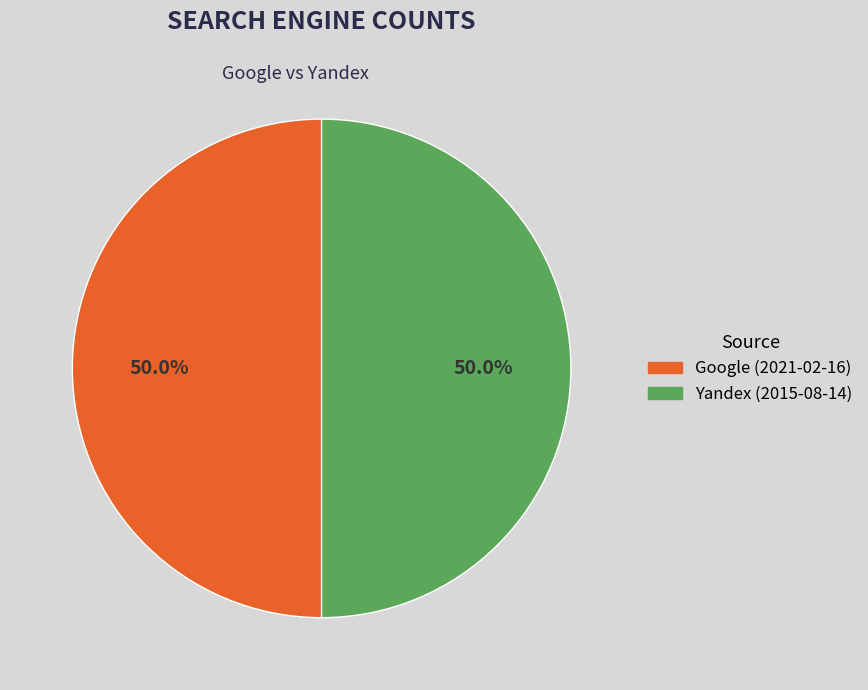

How many segments does this pie chart have?

2